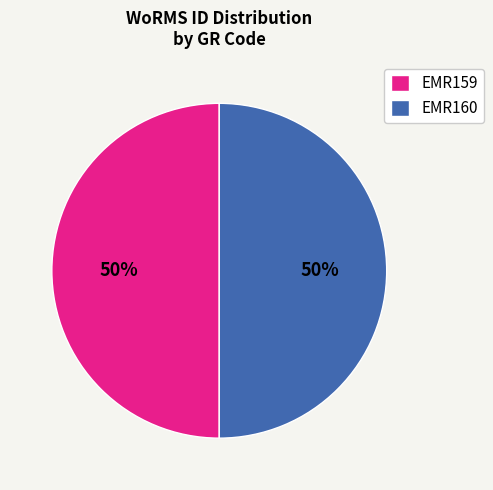

To the nearest percent, what portion does EMR160 represent?

50%